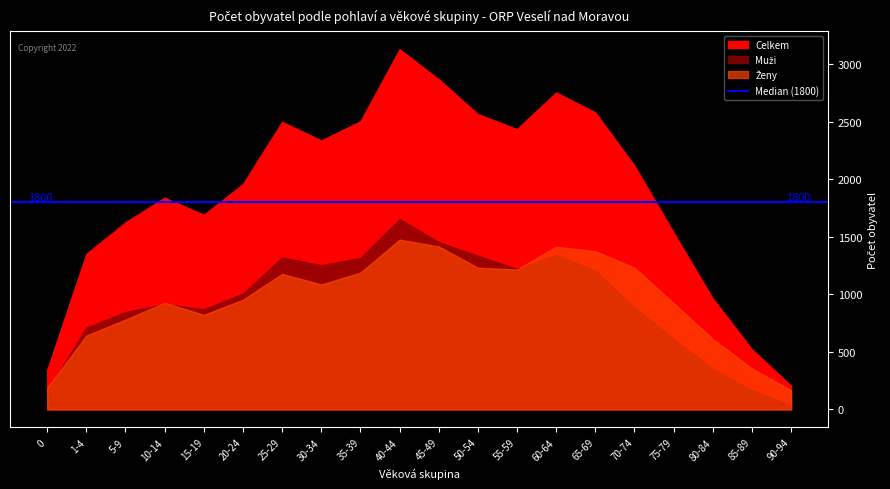

Which category has the highest value in the Ženy series?

40-44